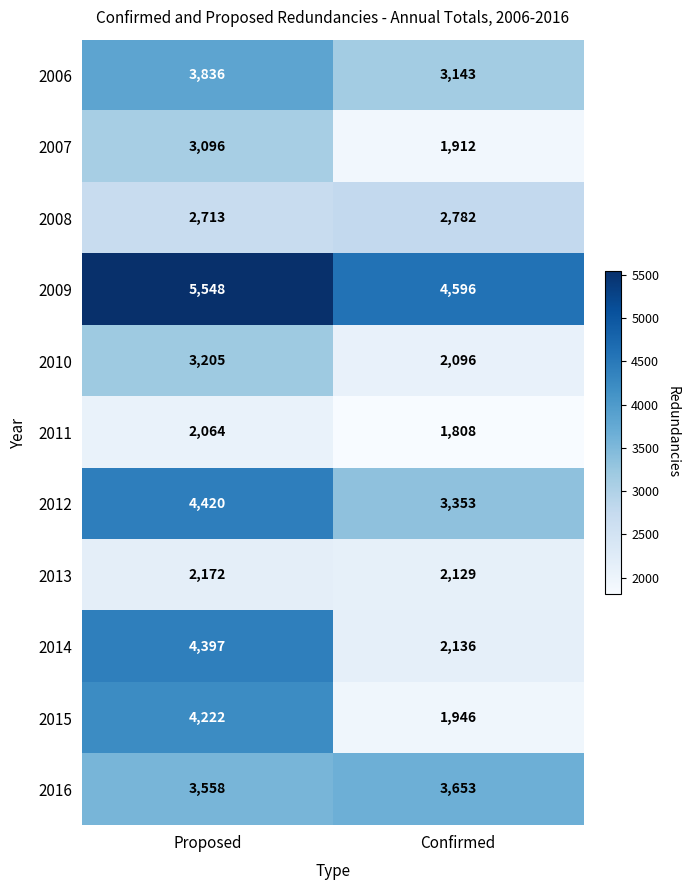

Which series has the largest total across all categories?

2009